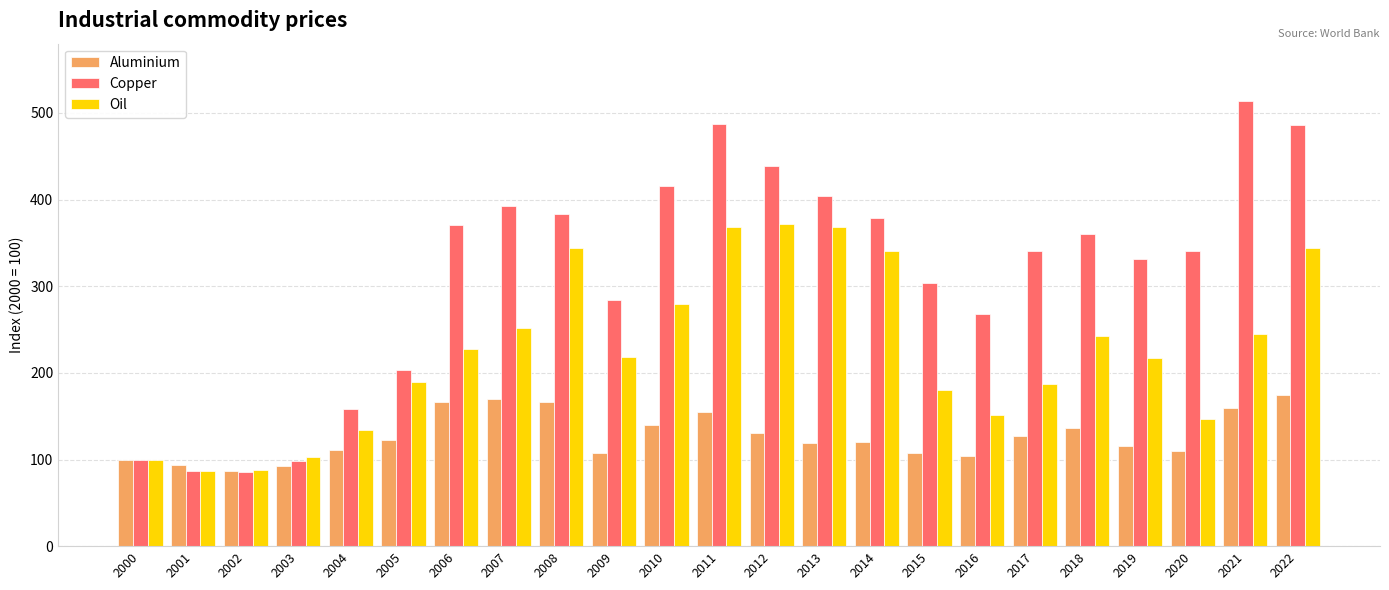

How many bars are there in each group?

3